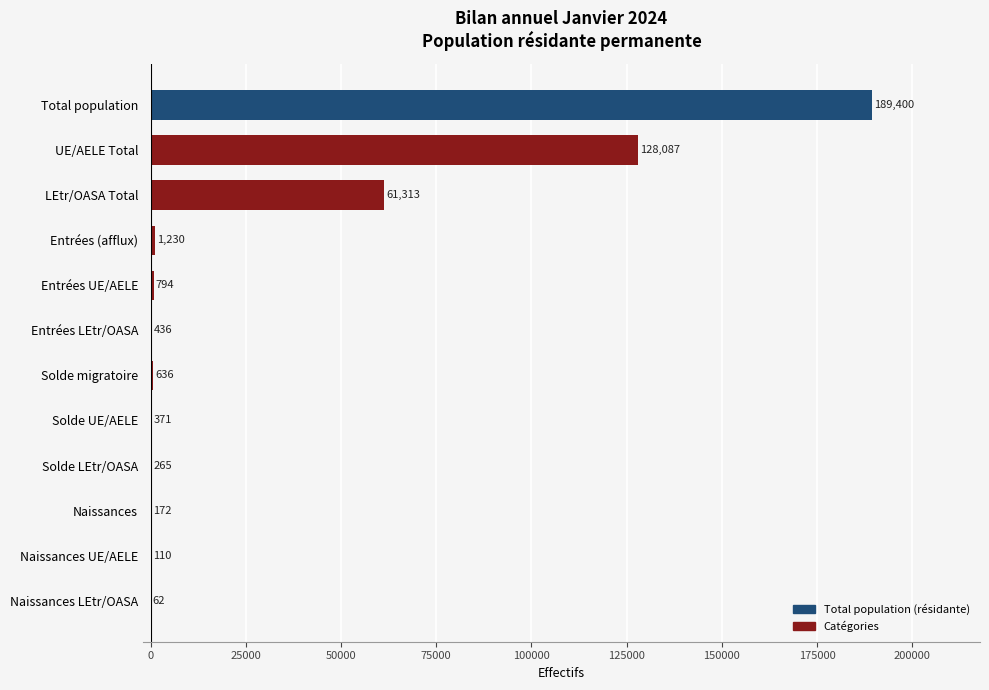

True or false: the data shows 1230 at Entrées (afflux).

True